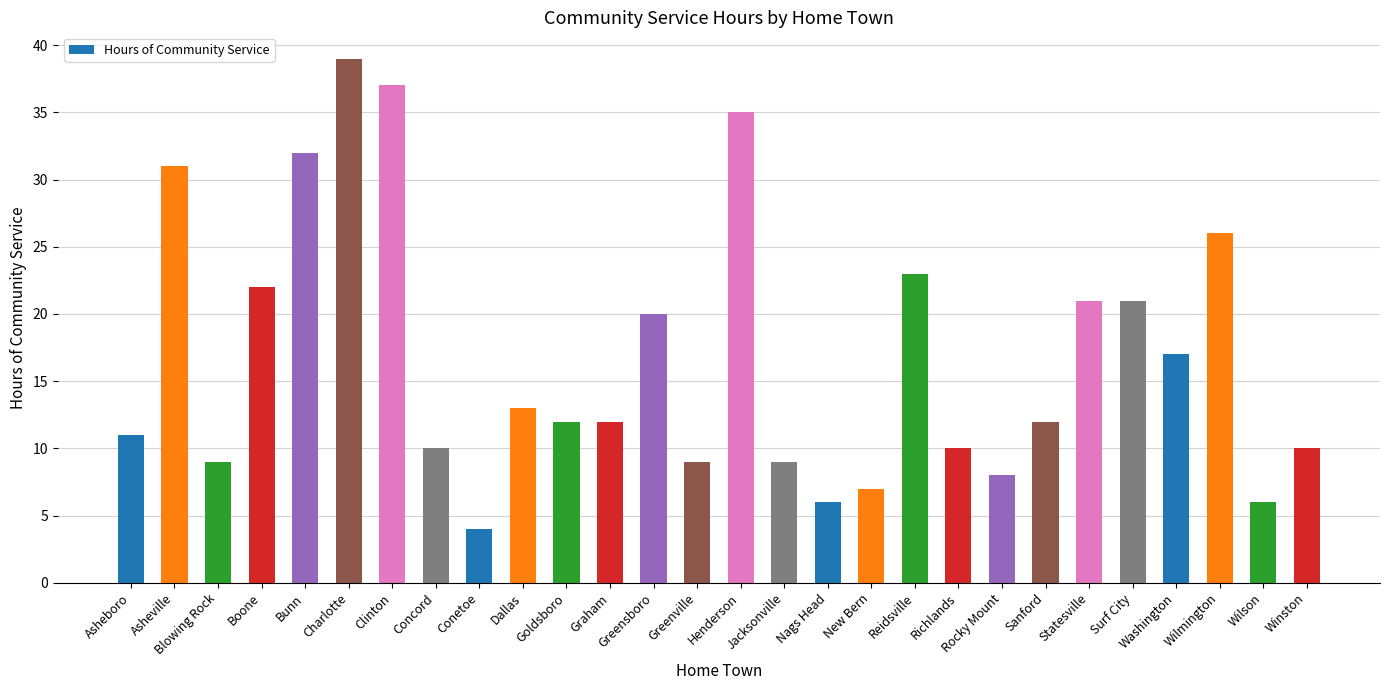

Which category has the lowest value across all series?

Conetoe